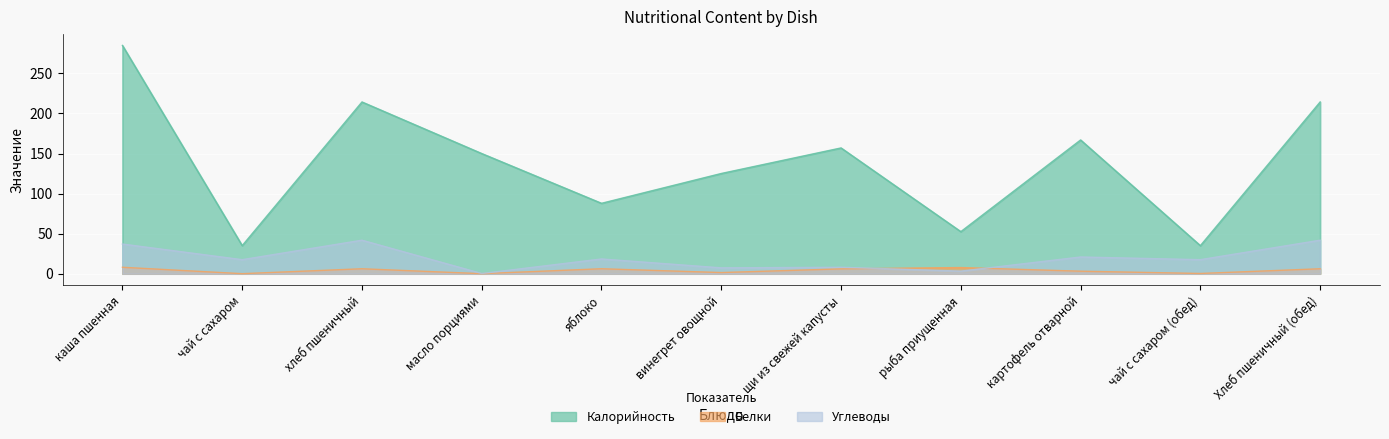

Between масло порциями and чай с сахаром (обед), which series saw the biggest shift?

Калорийность